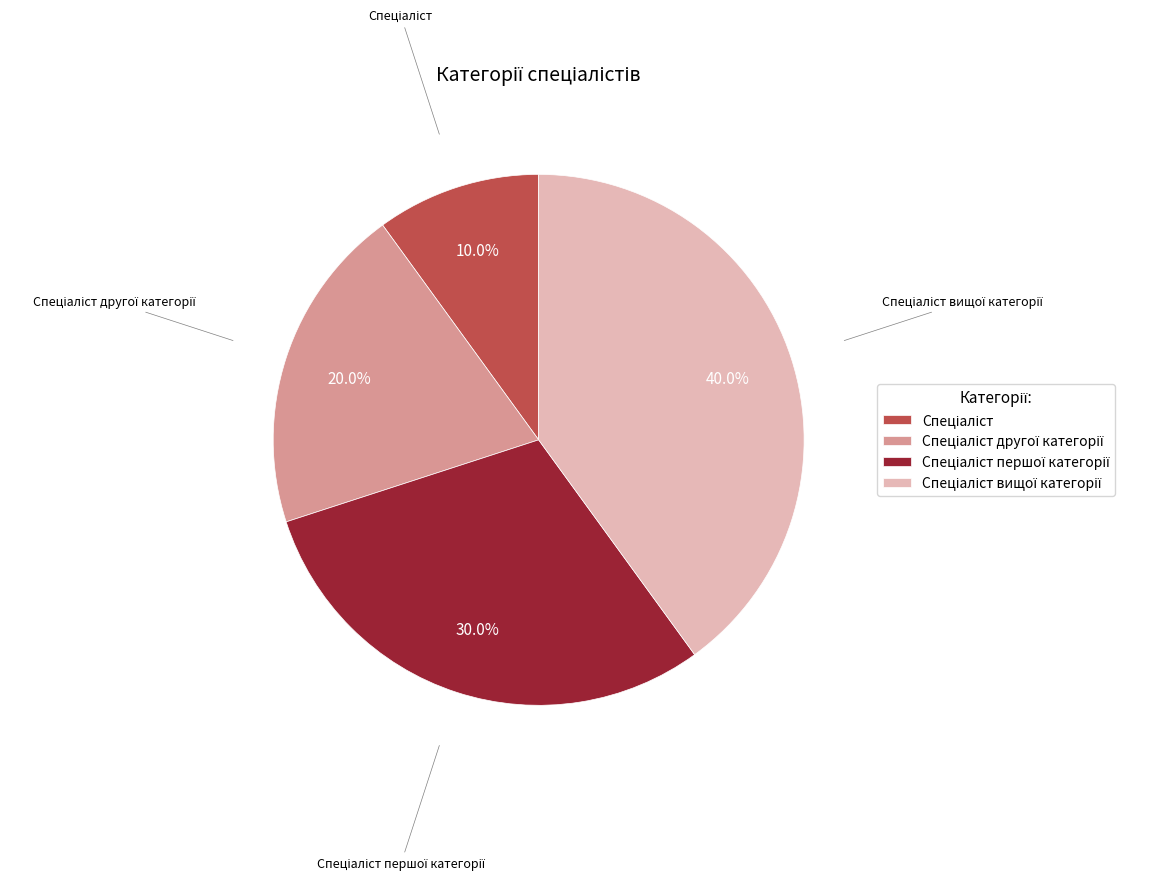

Is there a majority slice in this chart?

No